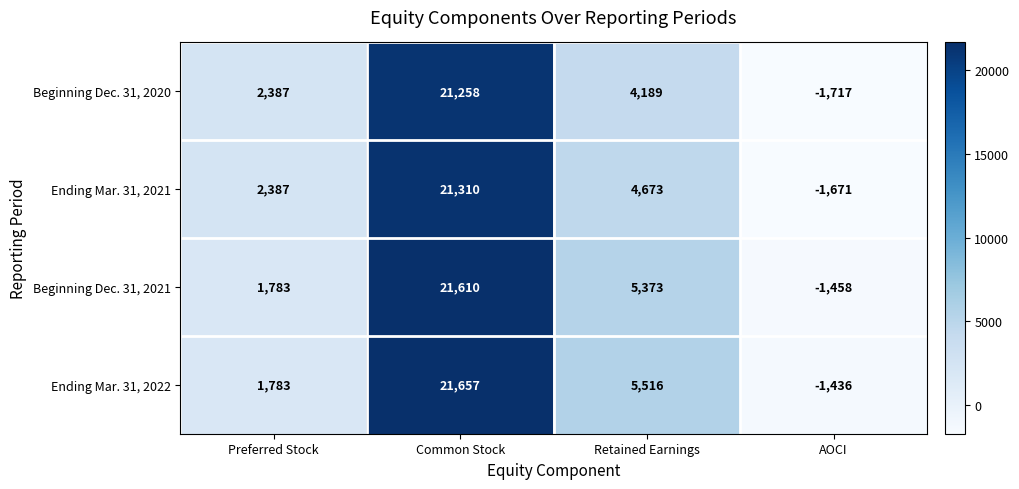

Reading left to right, list all the values displayed in this chart.

Beginning Dec. 31, 2020: Preferred Stock=2387	Common Stock=21258	Retained Earnings=4189	AOCI=-1717
Ending Mar. 31, 2021: Preferred Stock=2387	Common Stock=21310	Retained Earnings=4673	AOCI=-1671
Beginning Dec. 31, 2021: Preferred Stock=1783	Common Stock=21610	Retained Earnings=5373	AOCI=-1458
Ending Mar. 31, 2022: Preferred Stock=1783	Common Stock=21657	Retained Earnings=5516	AOCI=-1436